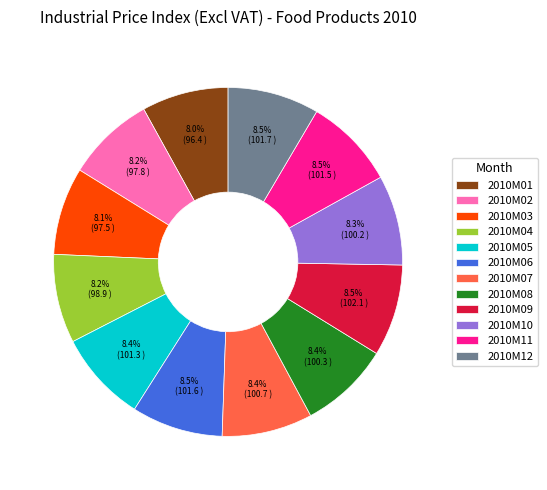

To the nearest percent, what is the average slice percentage?

8%